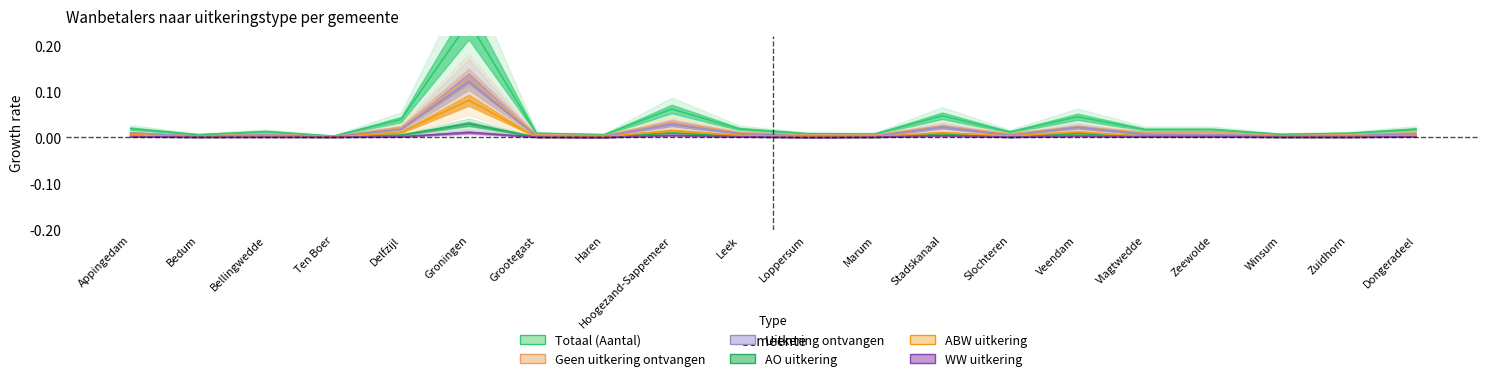

True or false: WW uitkering and Uitkering ontvangen cross at least once.

False